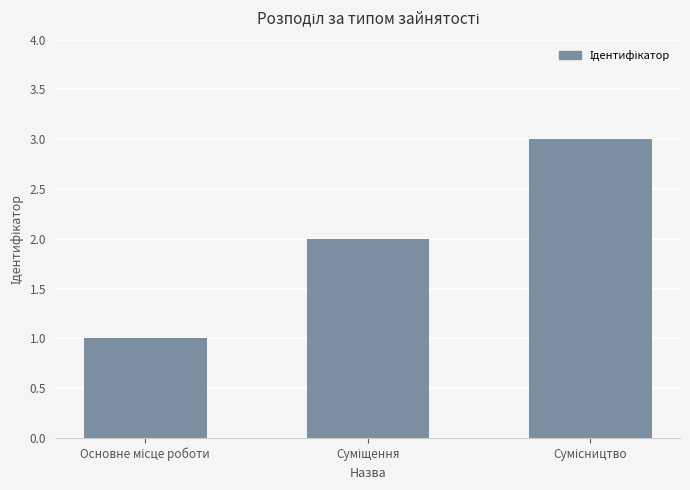

What is the maximum value shown in the chart?

3